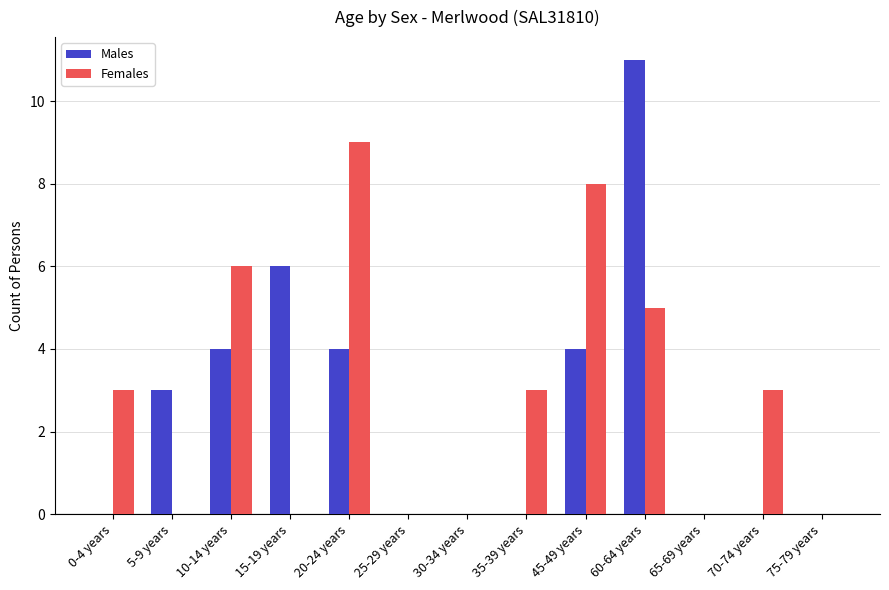

Reading left to right, list all the values displayed in this chart.

Males: 0	3	4	6	4	0	0	0	4	11	0	0	0
Females: 3	0	6	0	9	0	0	3	8	5	0	3	0